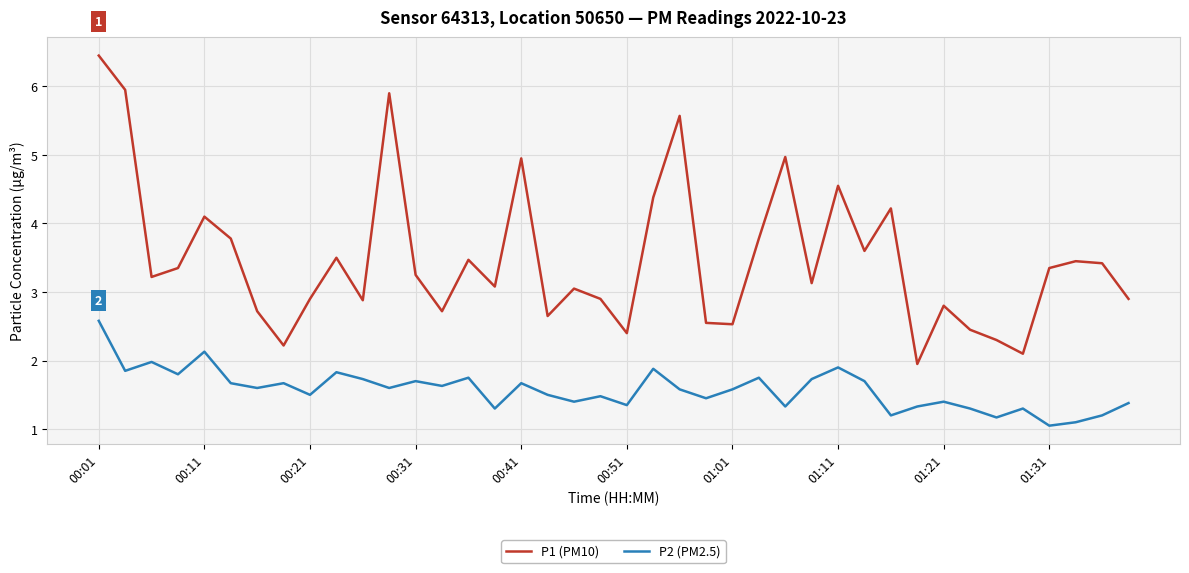

List the series in order of their overall mean, highest first.

P1 (PM10), P2 (PM2.5)